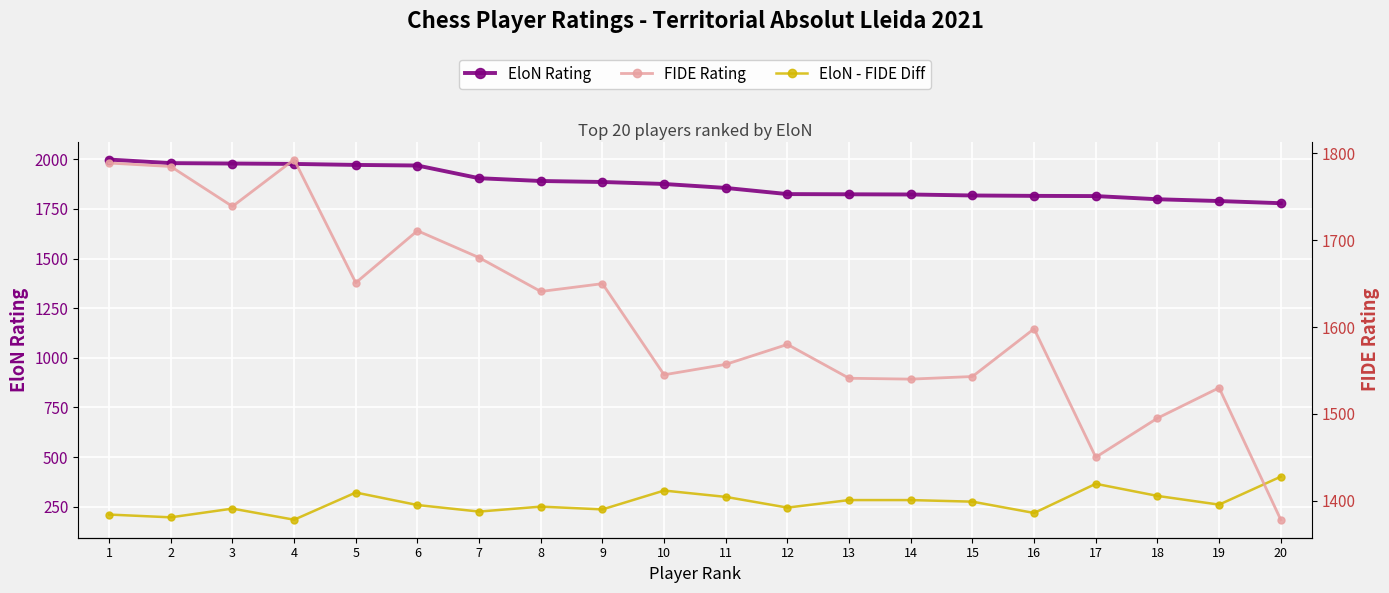

Which series has the largest range (max minus min)?

FIDE Rating